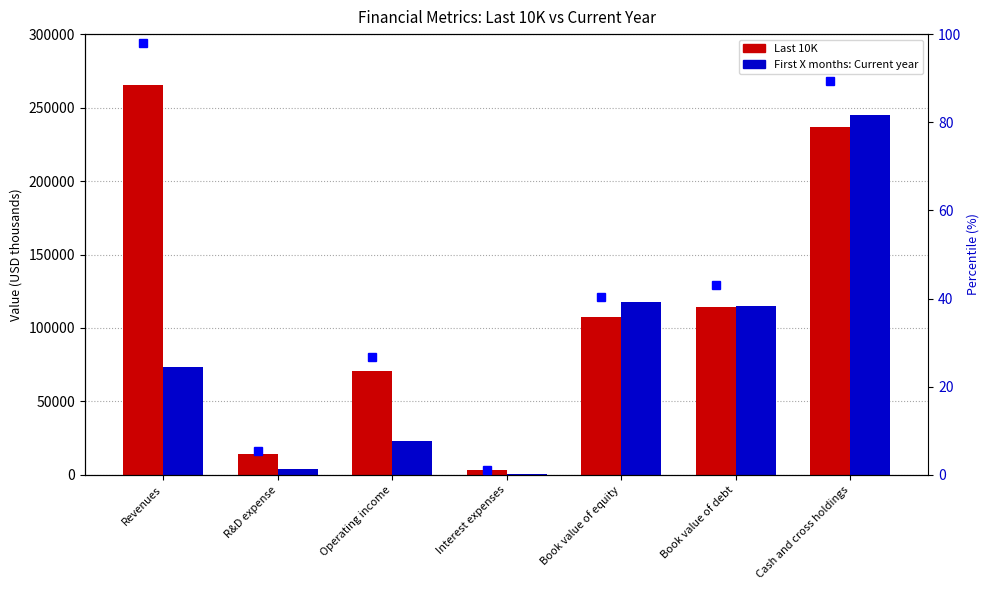

Rank the categories by Last 10K value from highest to lowest.

Revenues, Cash and cross holdings, Book value of debt, Book value of equity, Operating income, R&D expense, Interest expenses